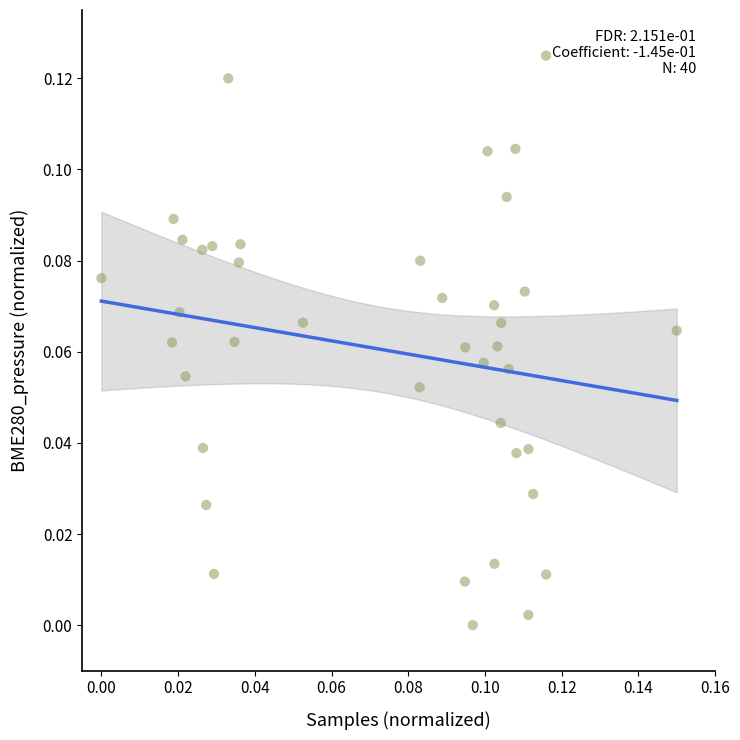

How many points are shown in the scatter plot?

40